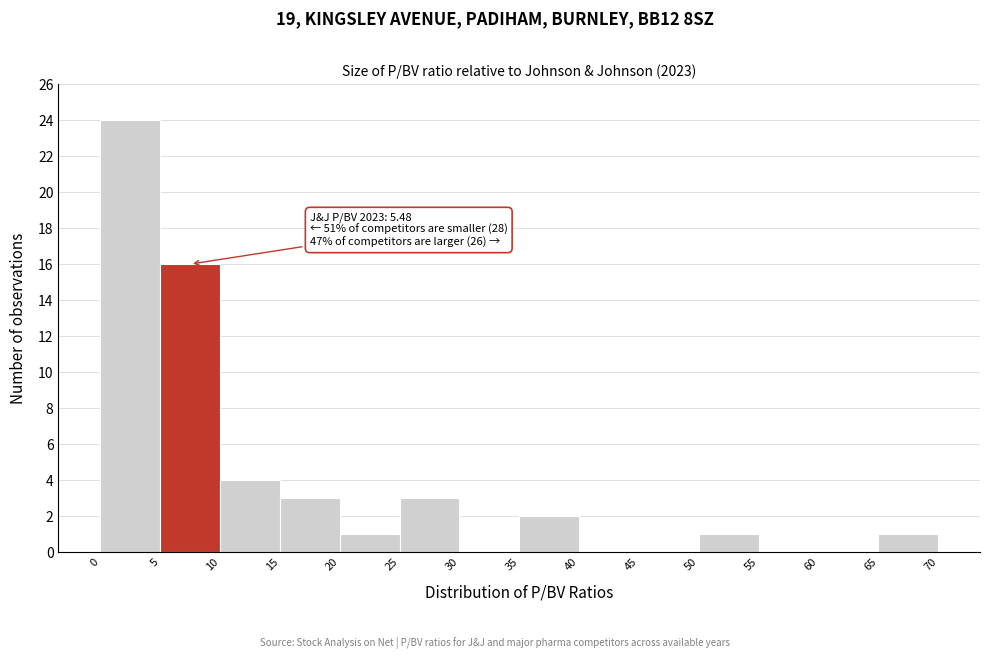

Over which range of the x-axis is the bar tallest?

0 to 5